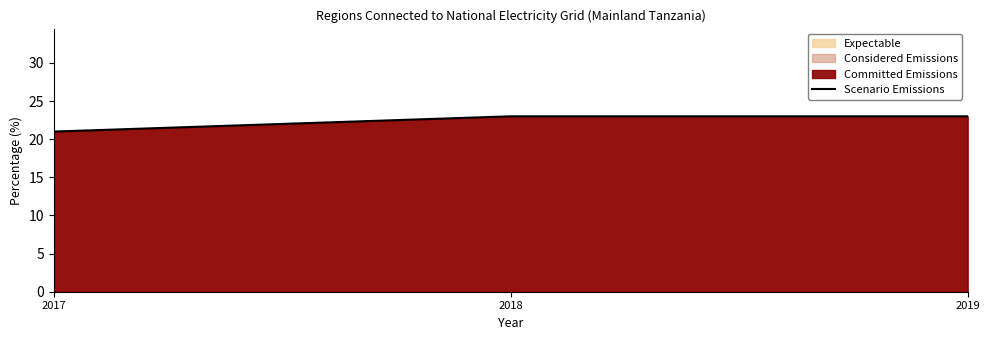

What is the minimum value shown in the chart?

21